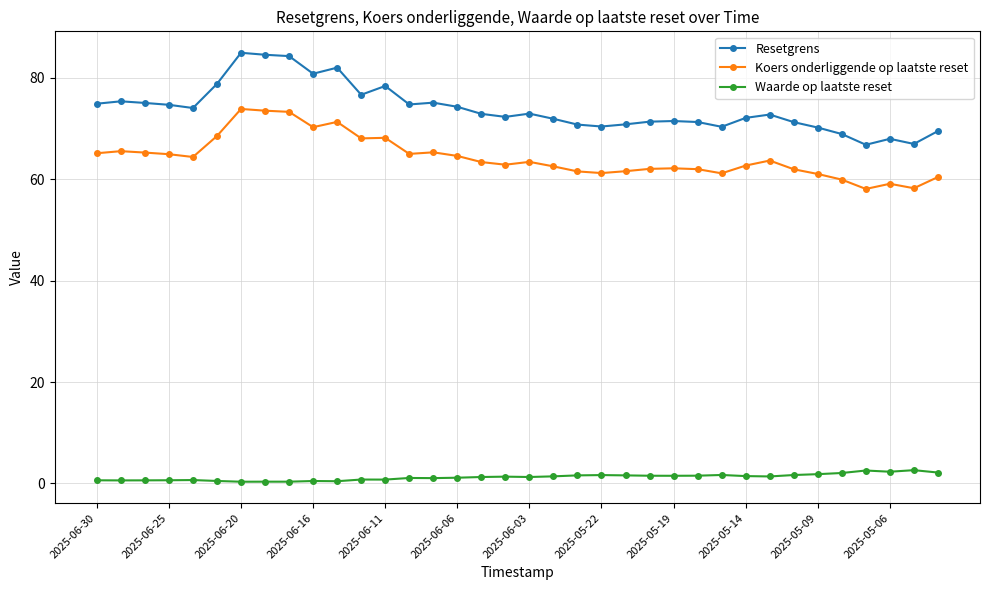

Which series has the largest total across all categories?

Resetgrens